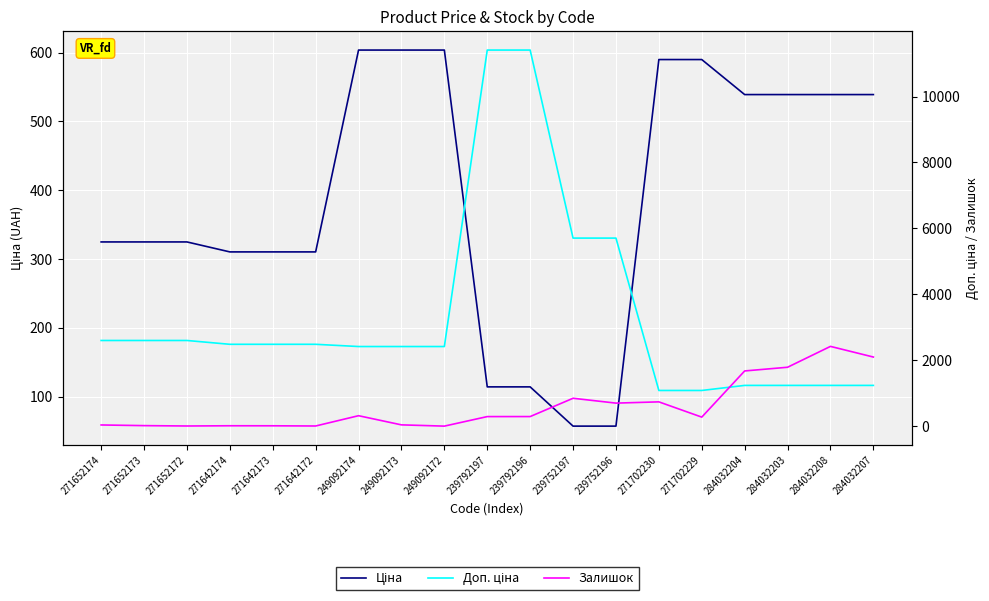

What is the label of the 14th point from the right?

271642172